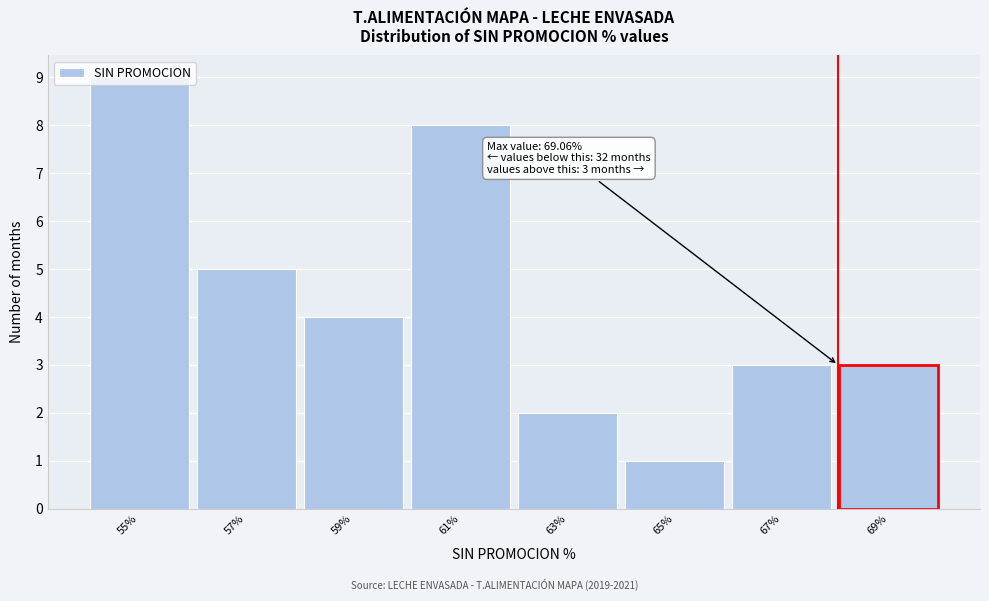

The chart shows a value of 1 at 65%. True or false?

True